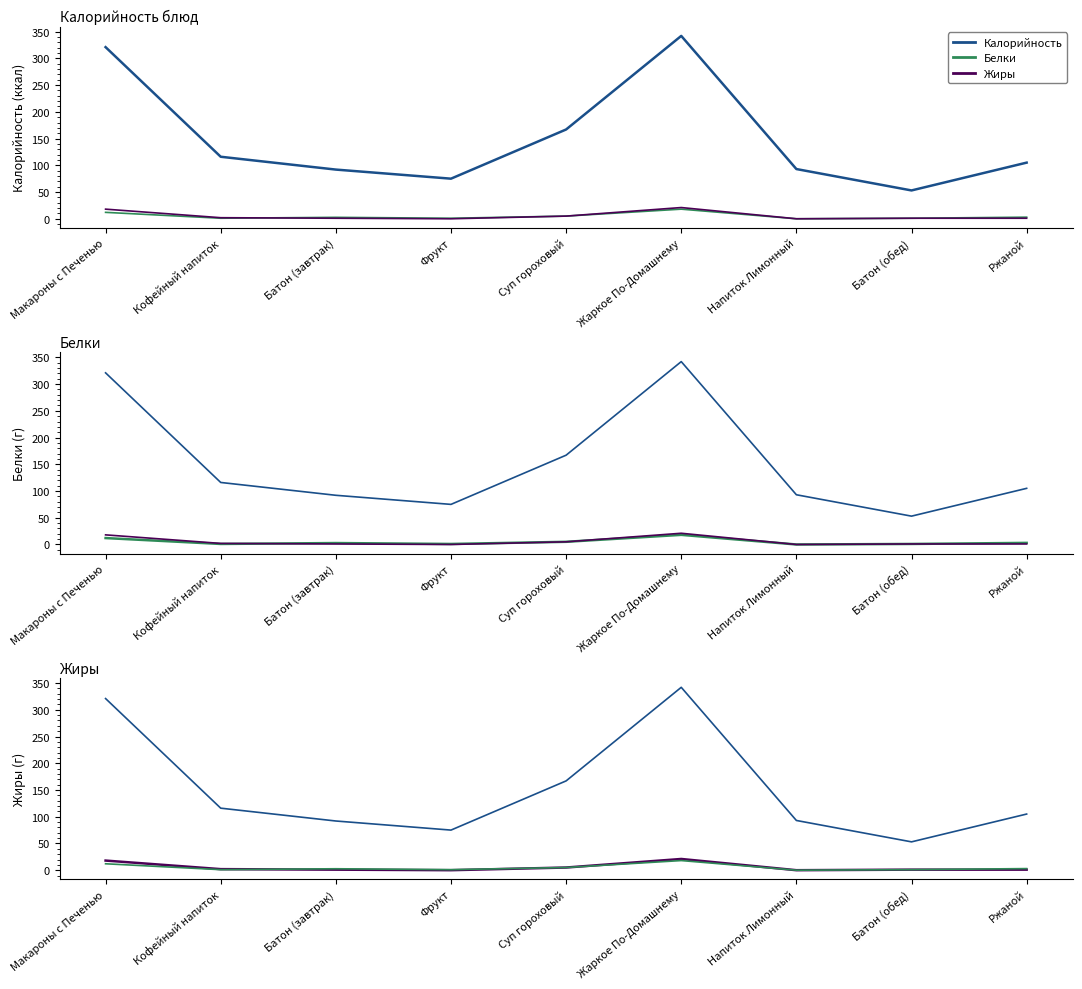

Between which two adjacent categories do Белки and Жиры first intersect?

Кофейный напиток and Батон (завтрак)